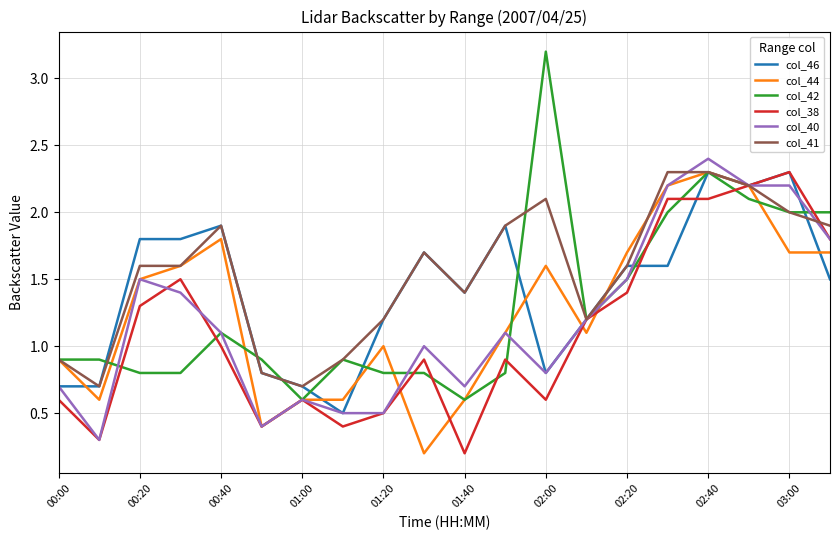

Which series has the widest spread of values?

col_42